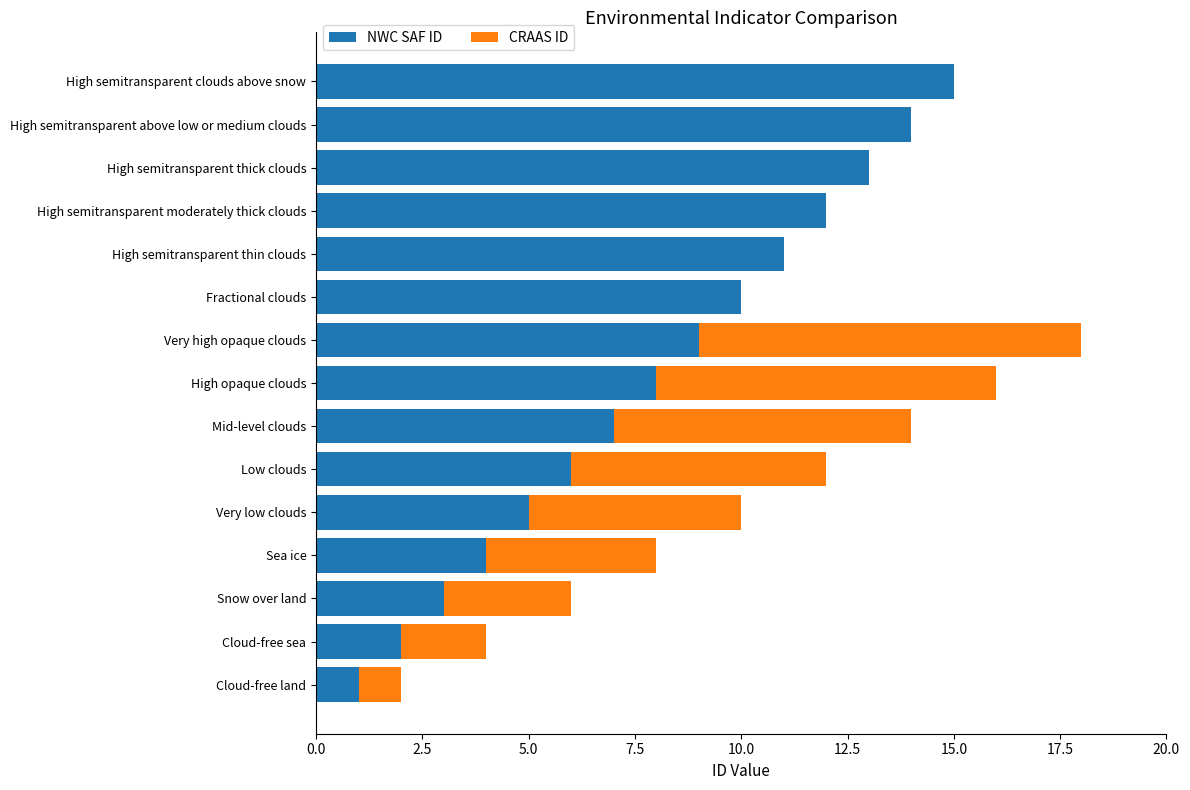

What are all the series names shown in the legend?

NWC SAF ID, CRAAS ID